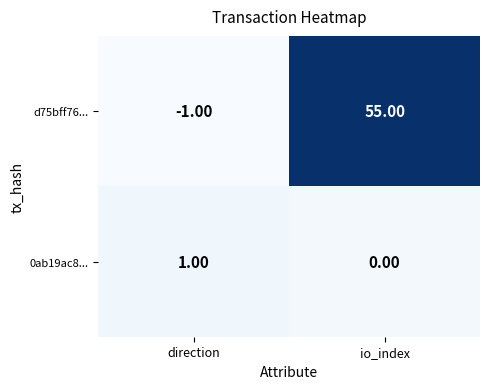

Which label corresponds to the smallest value in the chart?

direction